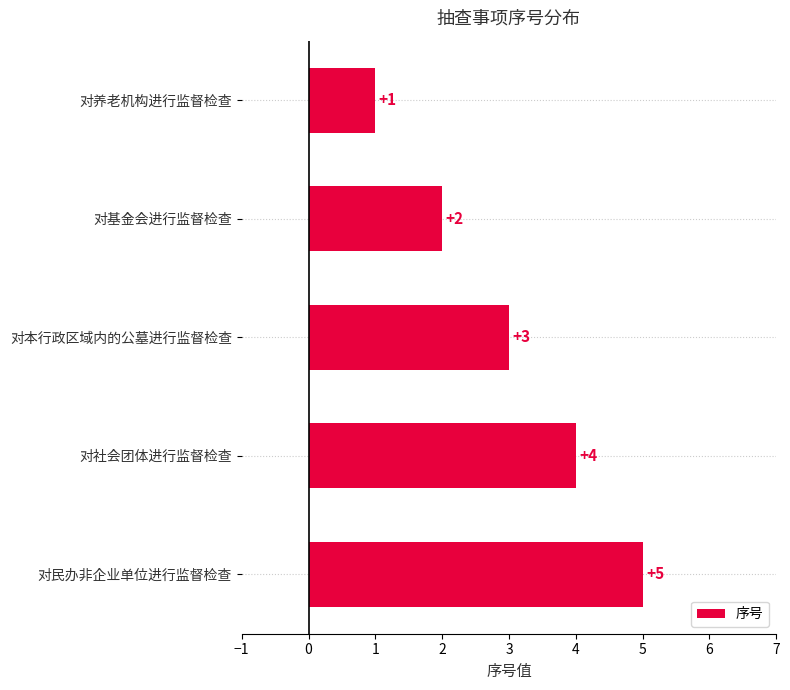

True or false: the data shows 6 at 对社会团体进行监督检查.

False